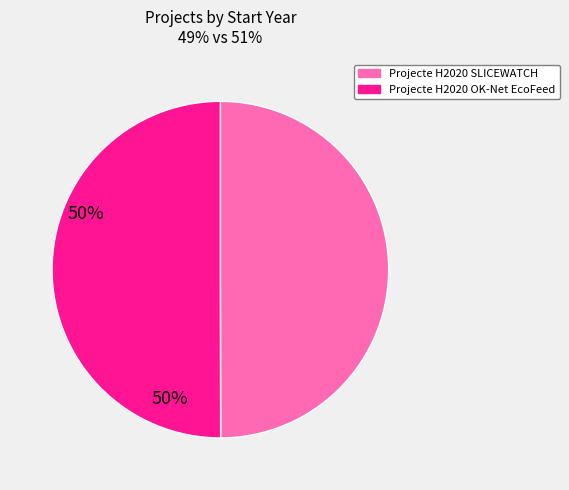

What is the ratio of the value at Projecte H2020 OK-Net EcoFeed to the value at Projecte H2020 SLICEWATCH?

1.0